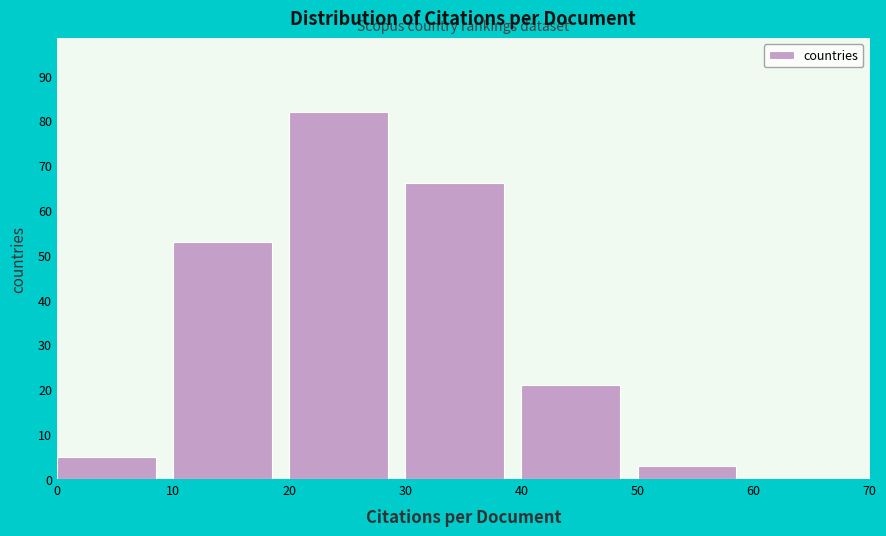

Reading left to right, transcribe this chart: for each bar, give the range it covers on the x-axis and its height. The values are not printed on the chart, so give them approximately, as read against the axis.

0 to 10: 5
10 to 20: 53
20 to 30: 82
30 to 40: 66
40 to 50: 21
50 to 60: 3
60 to 70: 0